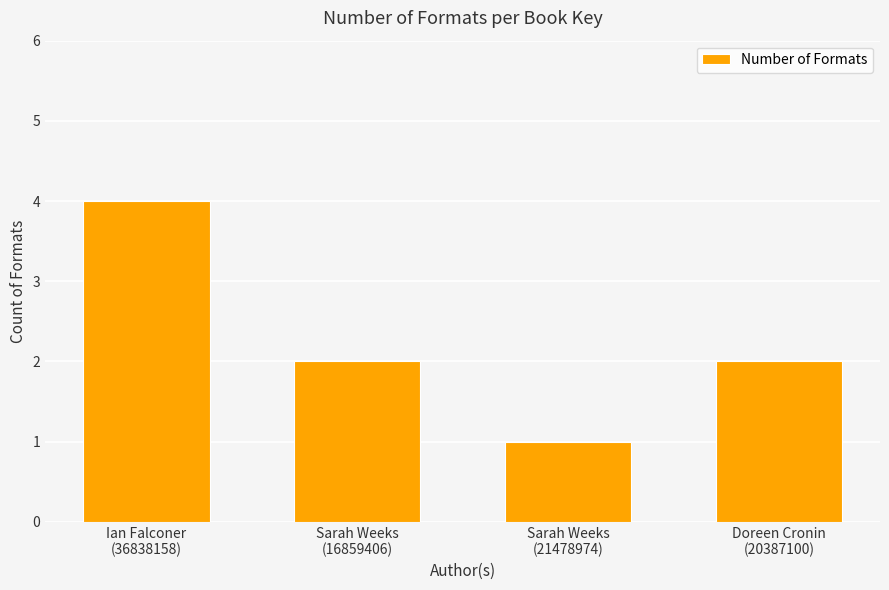

What is the sum of all values?

9